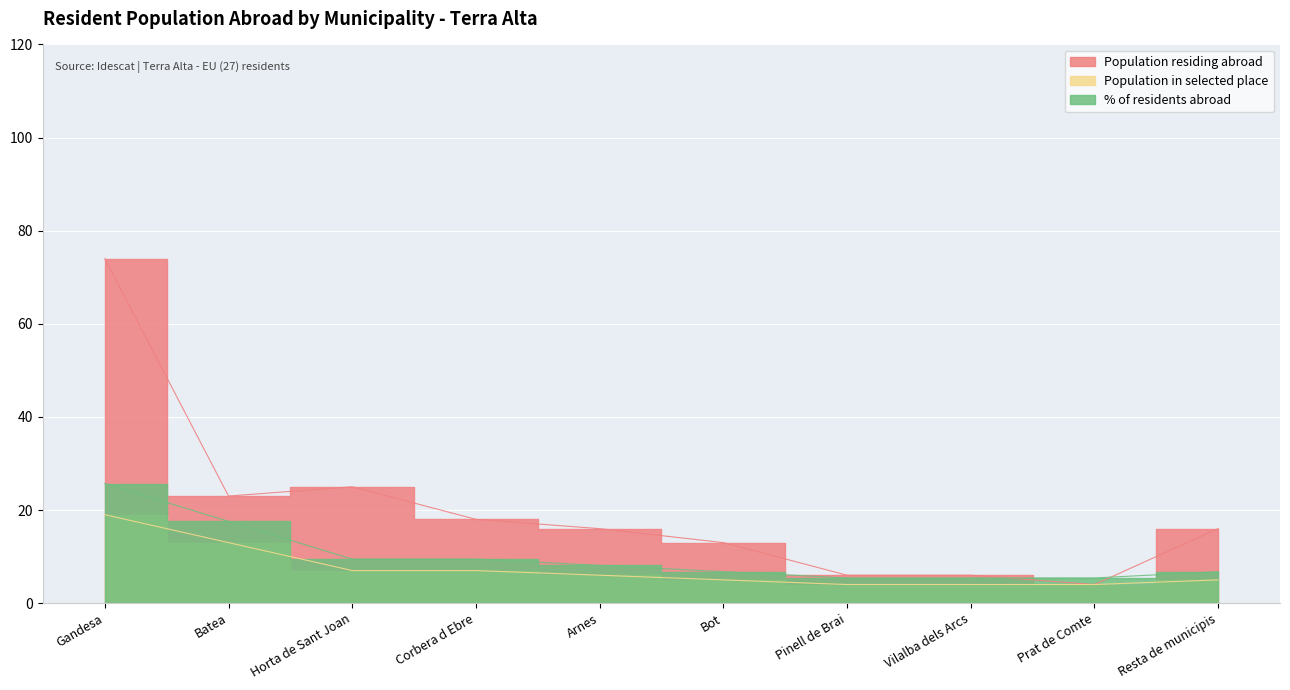

Does the chart display data point markers on the line(s)?

No